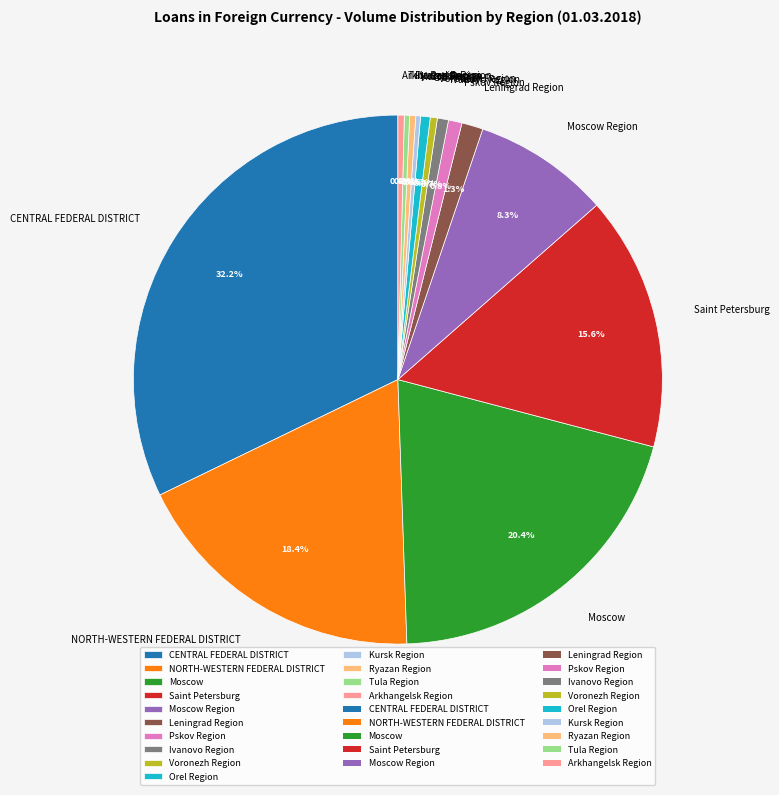

Combined, what portion of the pie is Orel Region and Pskov Region?

1.4%